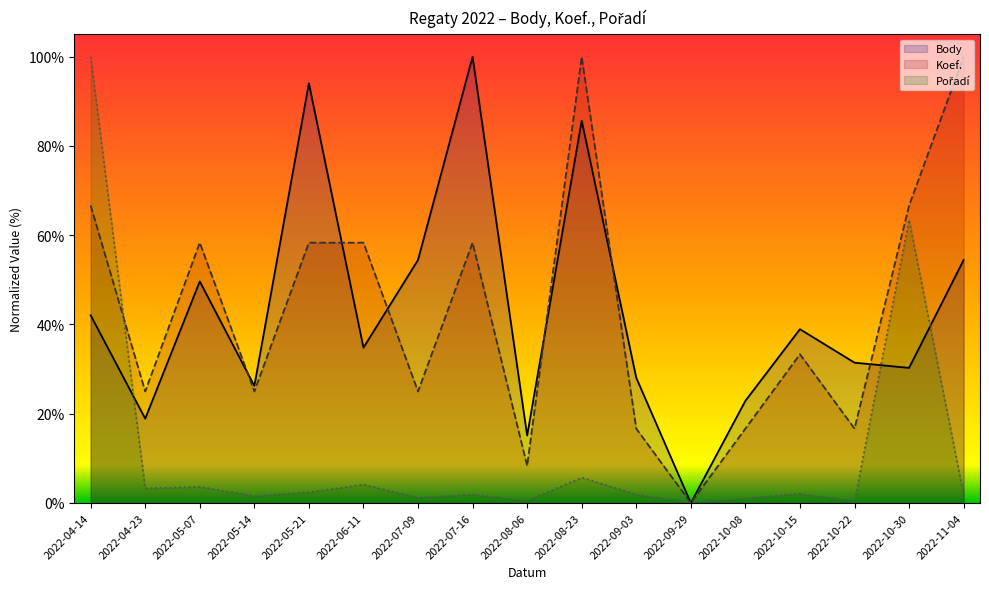

At which category does the chart reach its minimum across all series?

2022-09-29